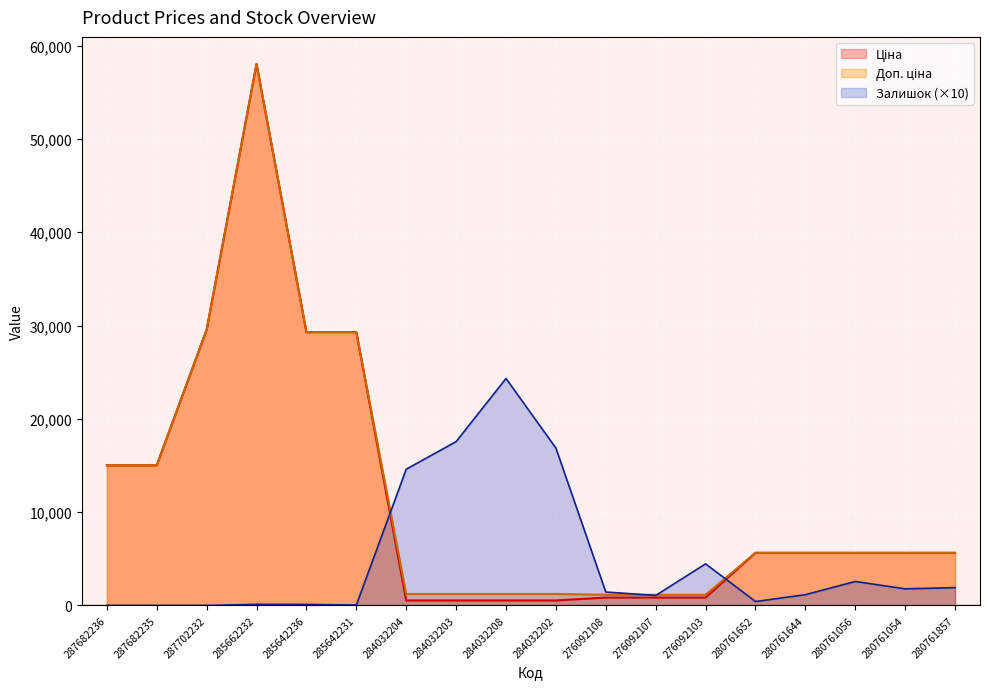

Where is the first local maximum for Ціна?

285662232